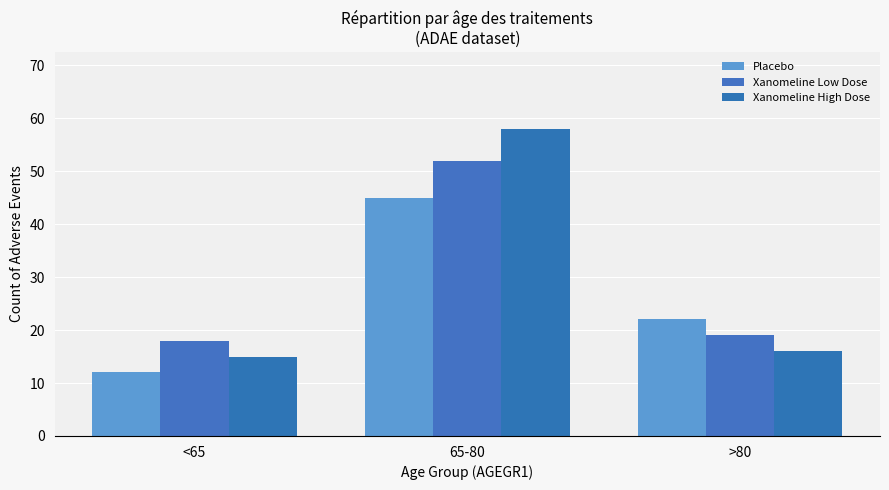

What is the sum of all Xanomeline Low Dose values?

89